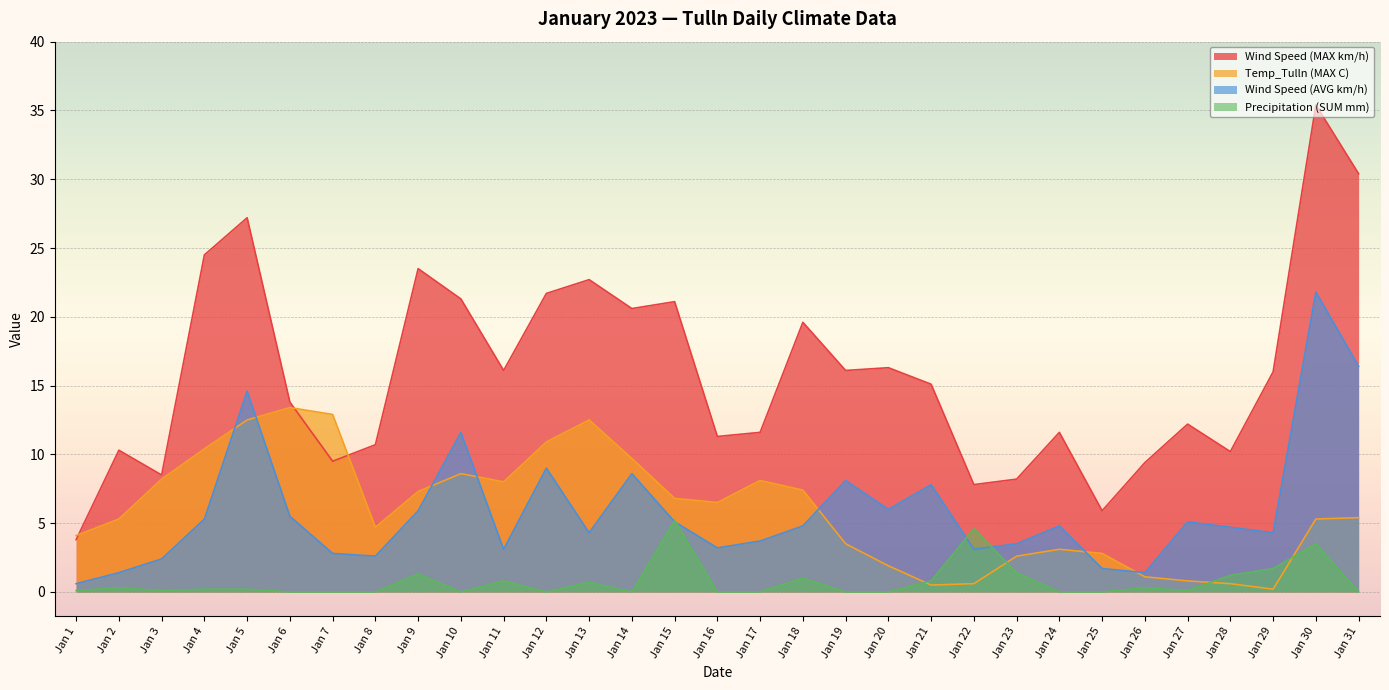

Which series has the largest range (max minus min)?

Wind Speed (MAX km/h)